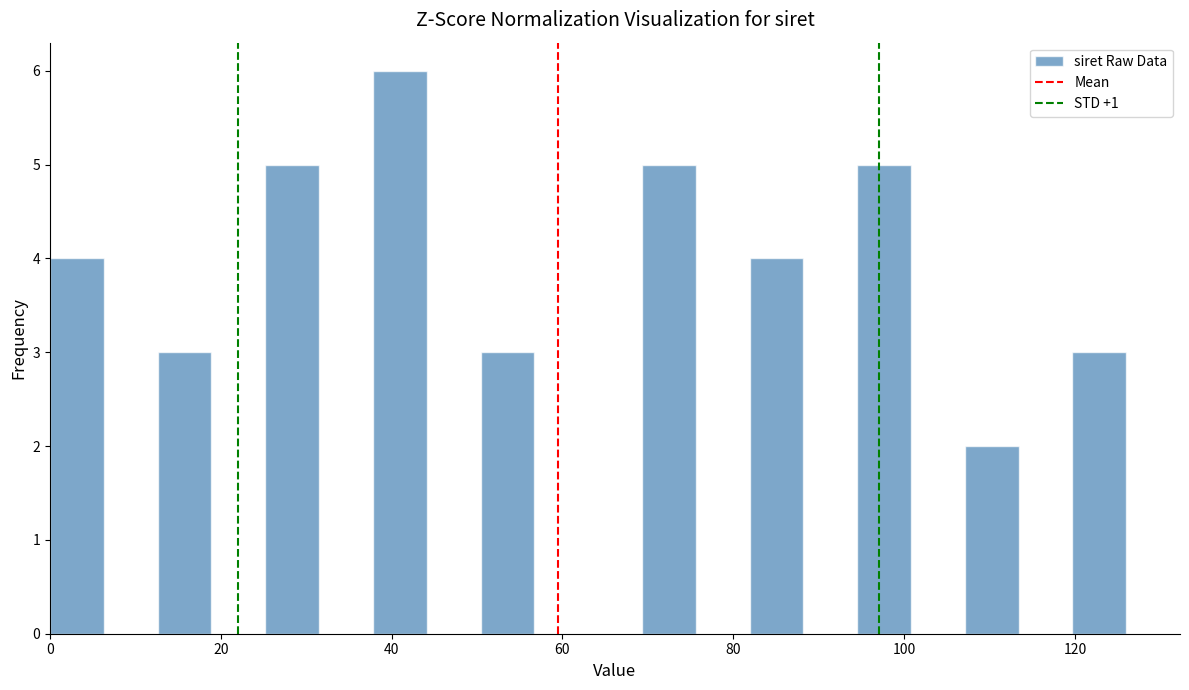

Read against the x-axis, roughly where is the centre of the tallest bar?

40